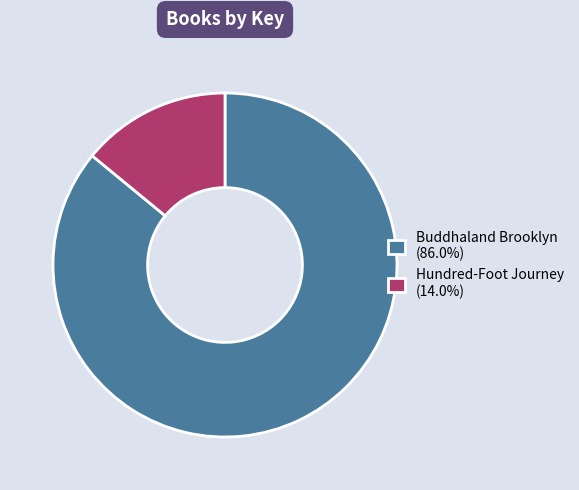

Approximately how many times larger is the value at Buddhaland Brooklyn (86.0%) compared to Hundred-Foot Journey (14.0%)?

6.1